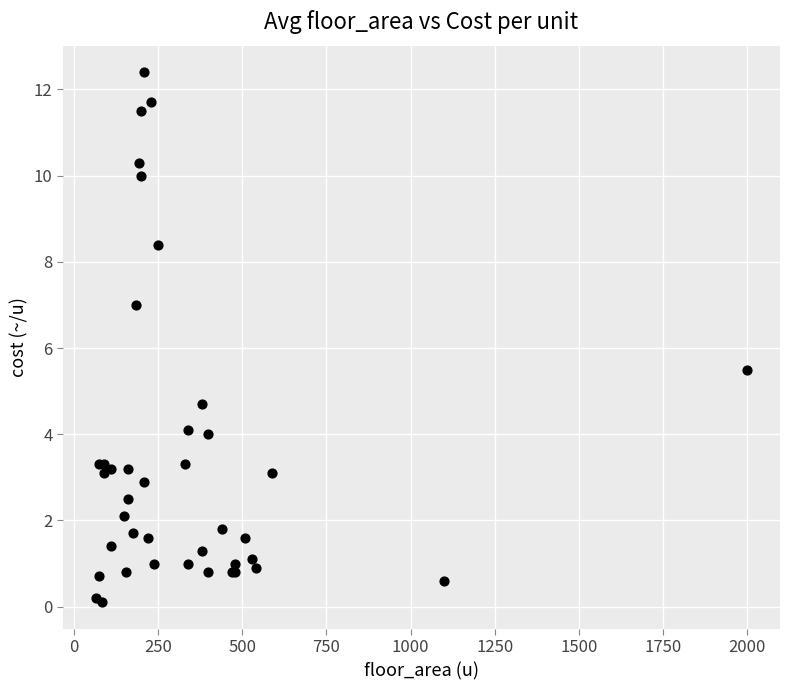

What Y value in the scatter plot is closest to 6?

5.5